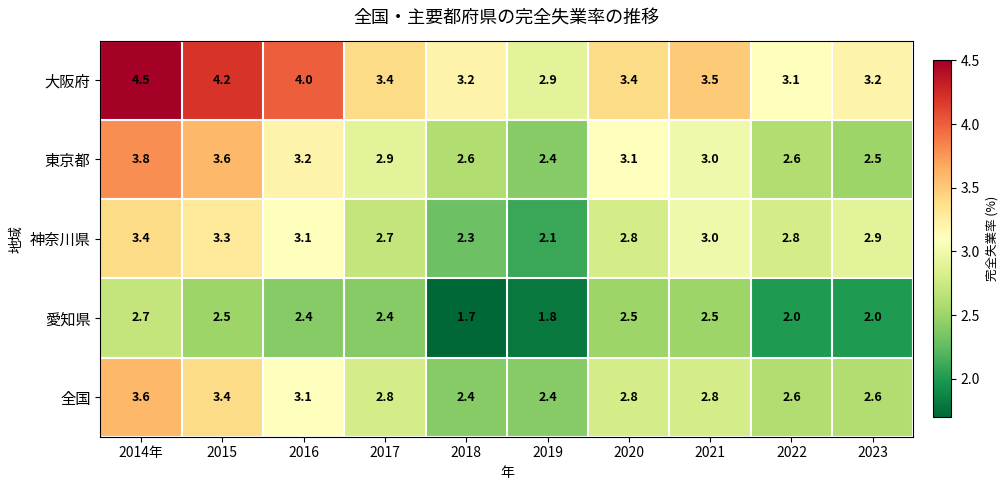

The value of 神奈川県 at 2022 is 2.8. True or false?

True